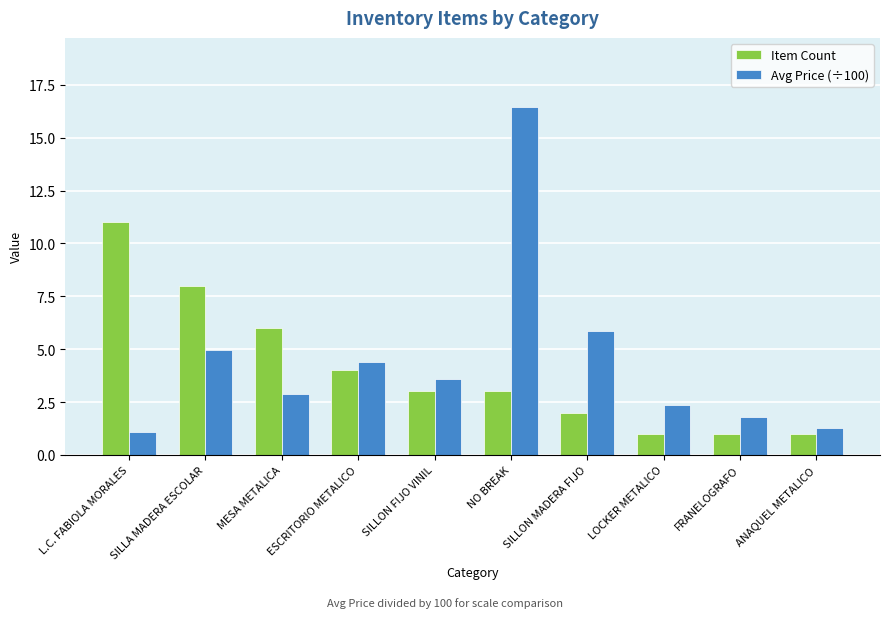

Which series changed the most between SILLON FIJO VINIL and LOCKER METALICO?

Item Count